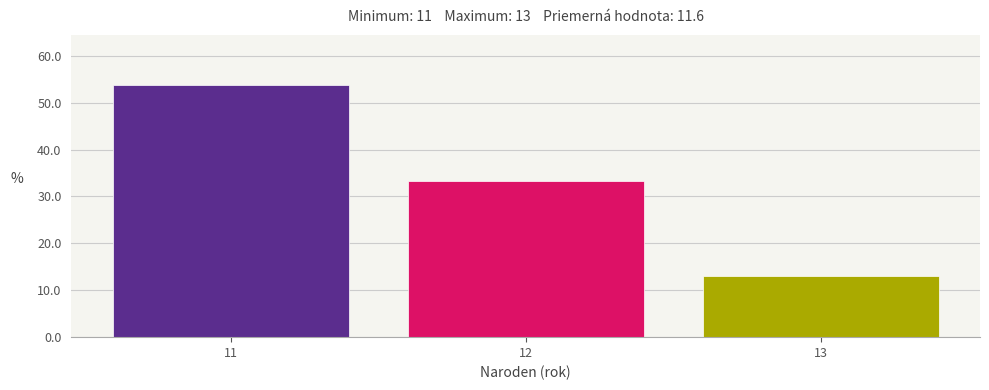

Which range on the x-axis has the tallest bar?

10.5 to 11.5